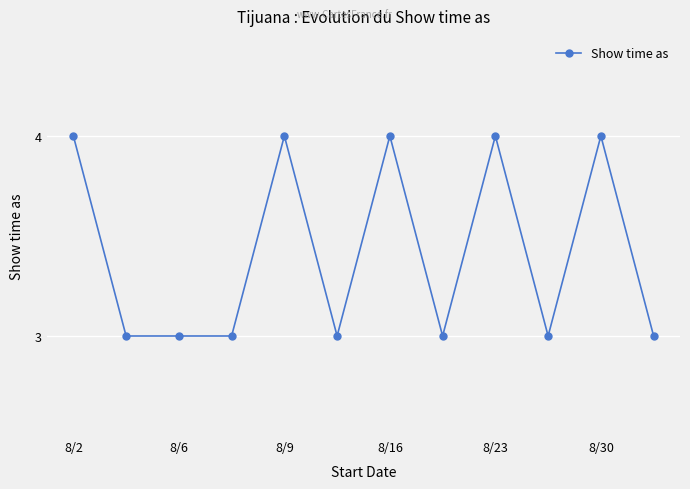

What is the average value?

3